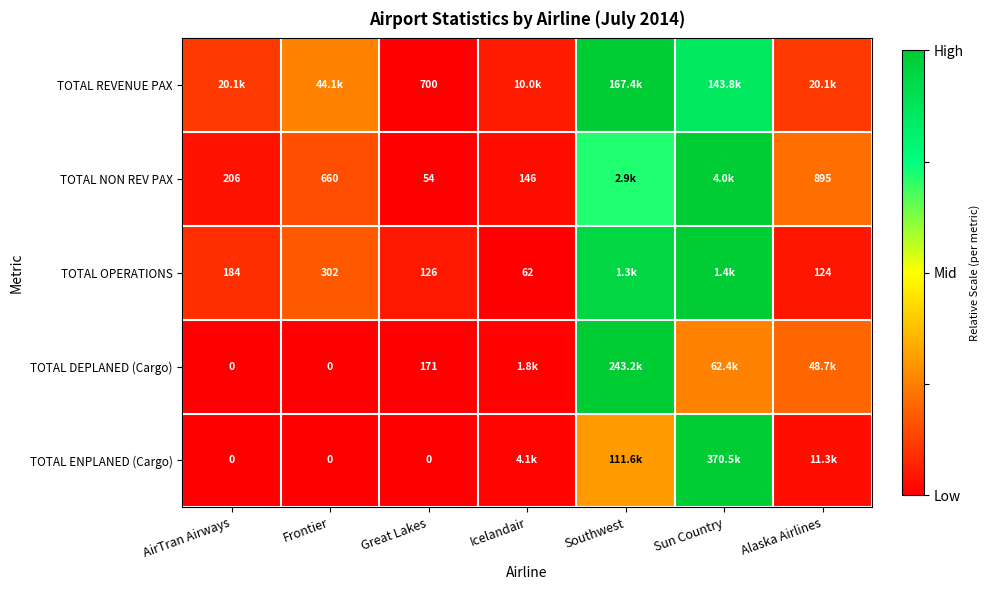

How many series are shown in this chart?

5